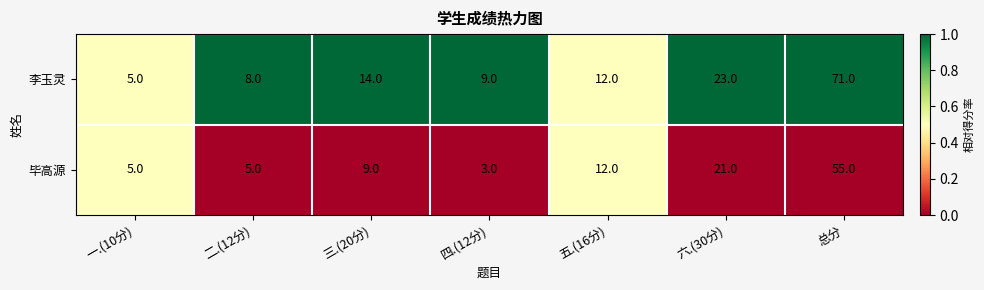

What is the sum of the 毕高源 values at 二.(12分) and 四.(12分)?

8